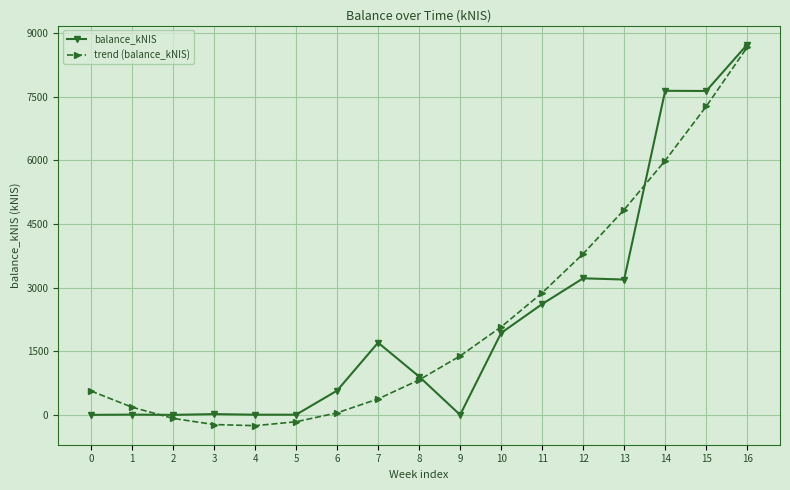

At which label does balance_kNIS first exceed 903?

7